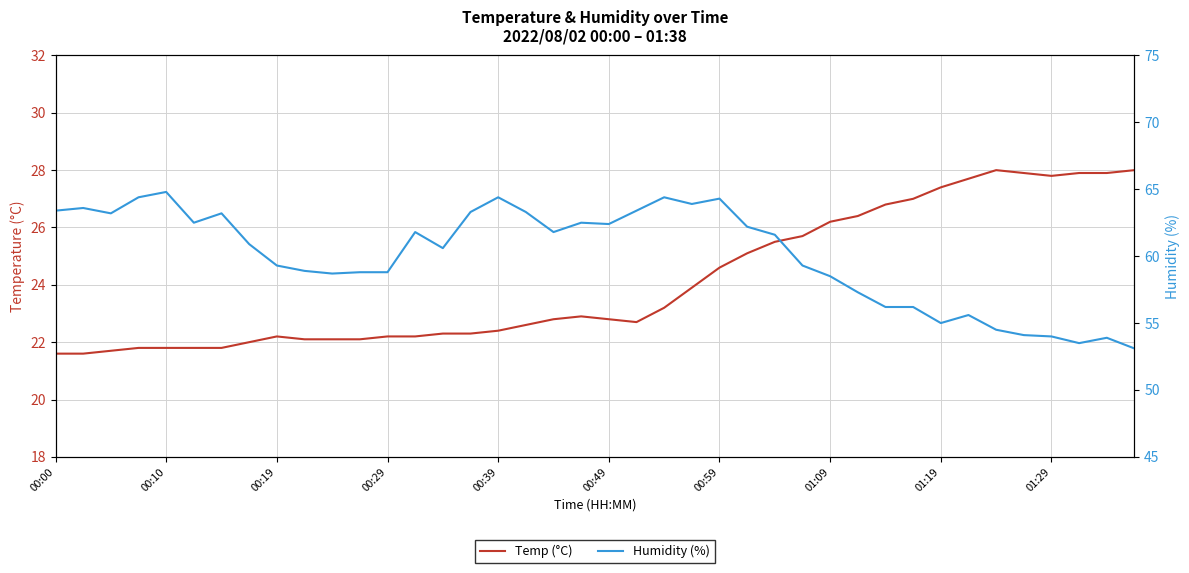

Does the chart have visible grid lines?

Yes